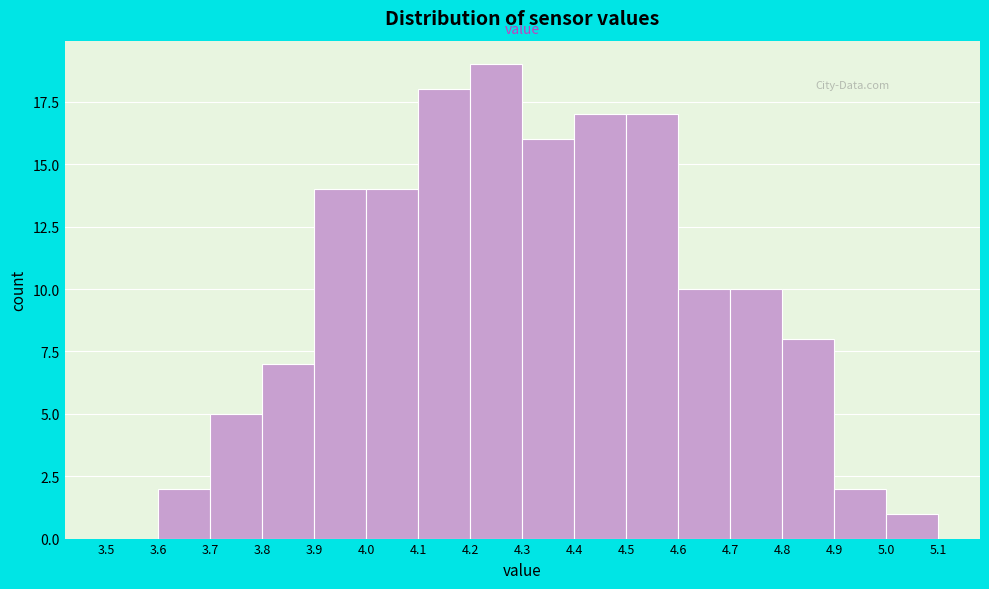

What is the height of the bar covering 3.9 to 4.0 on the x-axis? The values are not printed on the chart, so give them approximately, as read against the axis.

14